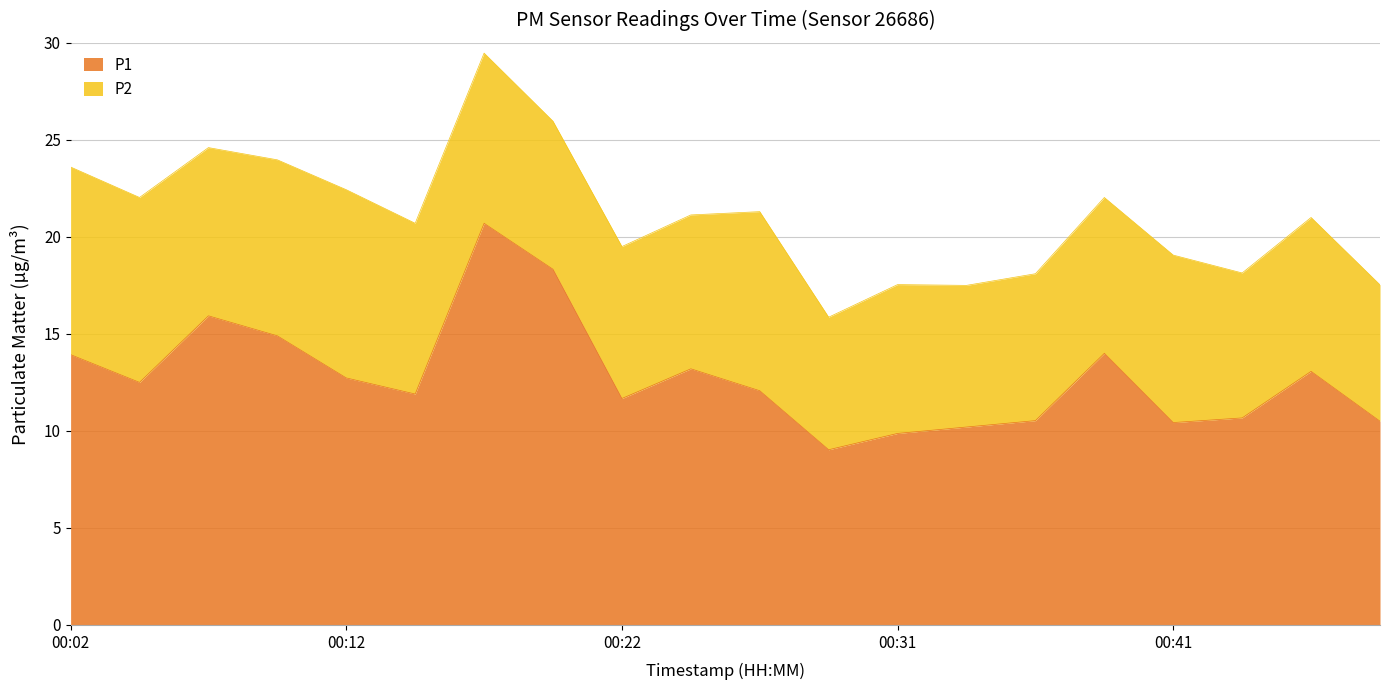

What is the minimum value for P1?

9.0